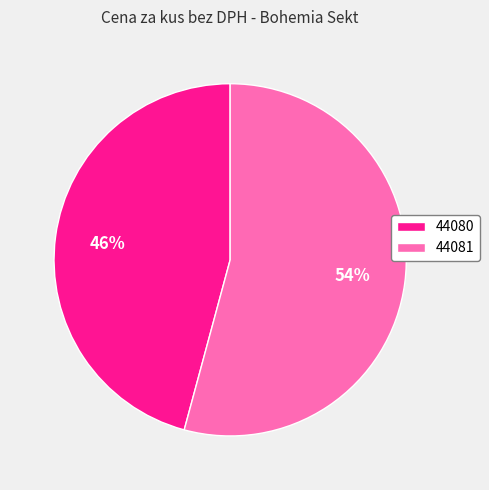

How many segments does this pie chart have?

2